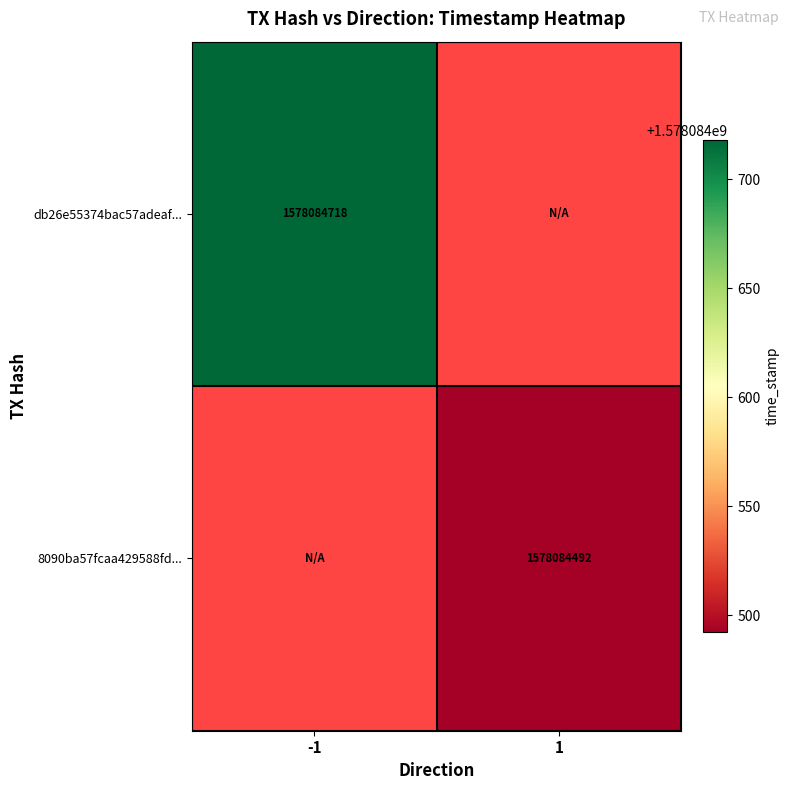

Reading left to right, transcribe all the data shown in this chart.

db26e55374bac57adeafc5e6a2d9a50a728d69a: 1578084718	0
8090ba57fcaa429588fd2b5bd7cef9e1af3f3c2: 0	1578084492